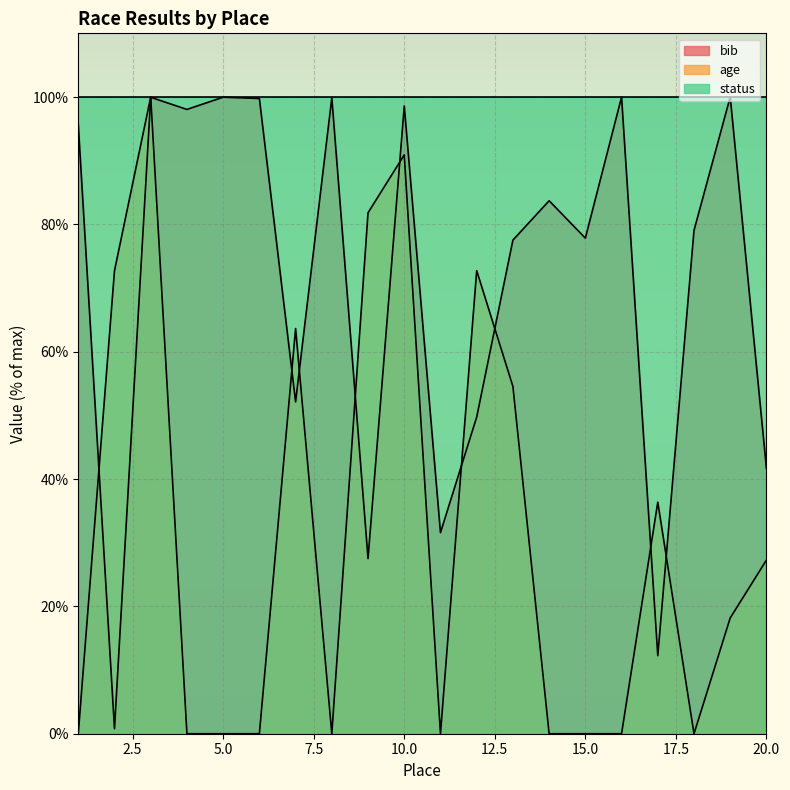

Which label corresponds to the largest value in the chart?

19